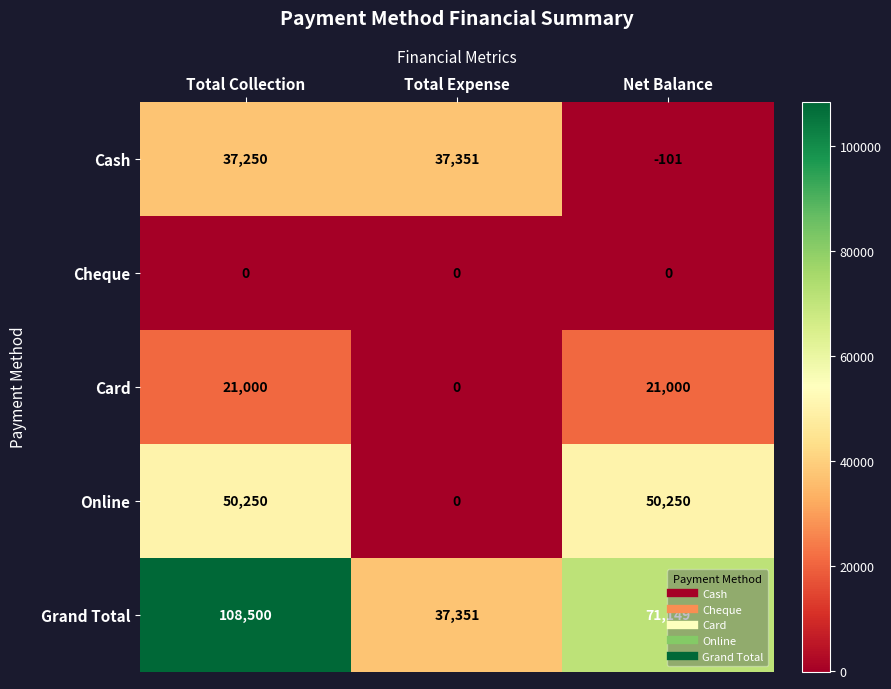

Which category has the highest value across all series?

Total Collection